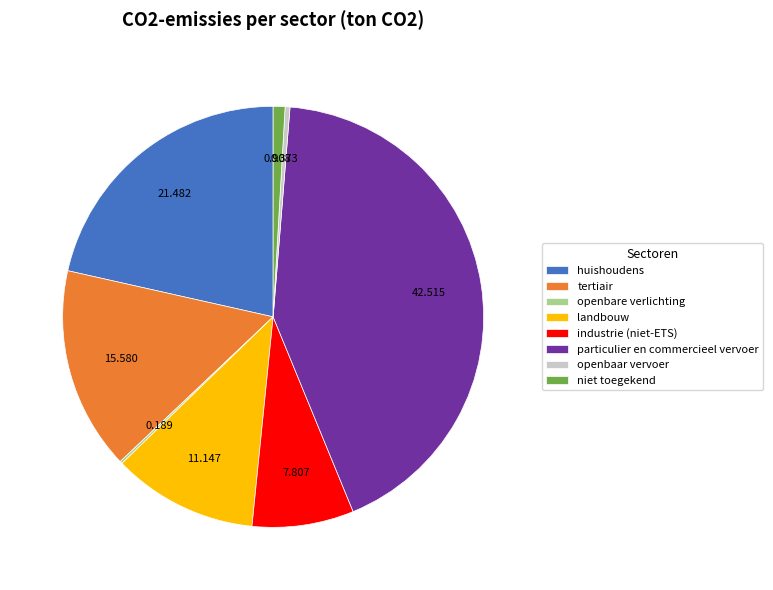

Approximately how many times larger is the value at huishoudens compared to particulier en commercieel vervoer?

0.5